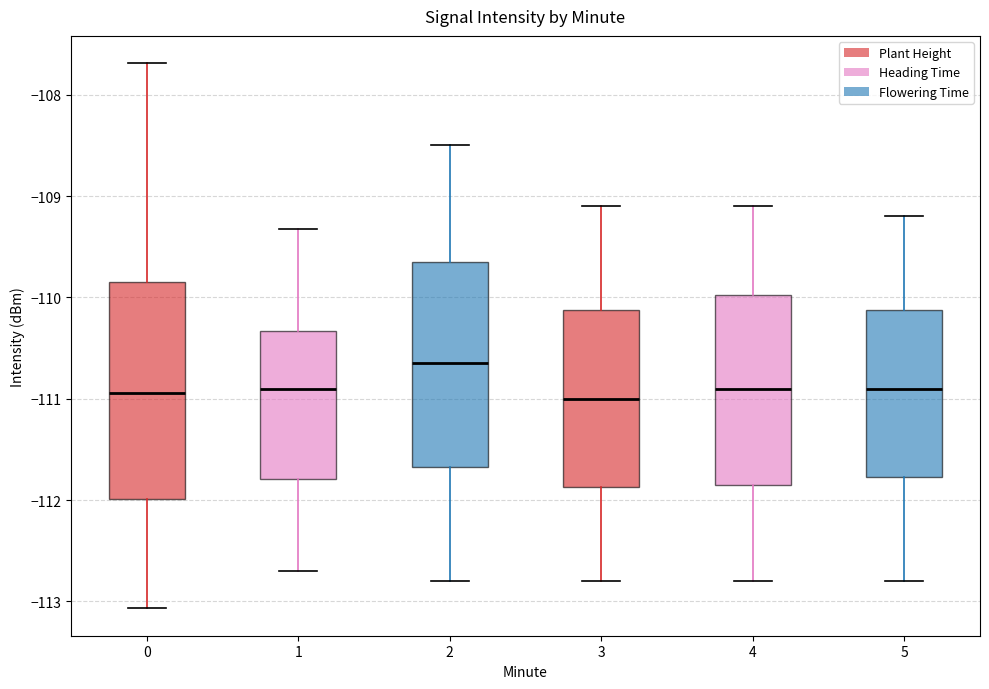

Reading left to right, read every box against the y-axis: the position of its median line, the range the box covers, and the ends of its whiskers. The values are not printed on the chart, so give them approximately, as read against the axis.

0: median -110.9, box -112.0 to -109.9, whiskers -113.1 to -107.7
1: median -110.9, box -111.8 to -110.3, whiskers -112.7 to -109.3
2: median -110.6, box -111.7 to -109.6, whiskers -112.8 to -108.5
3: median -111.0, box -111.9 to -110.1, whiskers -112.8 to -109.1
4: median -110.9, box -111.8 to -110.0, whiskers -112.8 to -109.1
5: median -110.9, box -111.8 to -110.1, whiskers -112.8 to -109.2